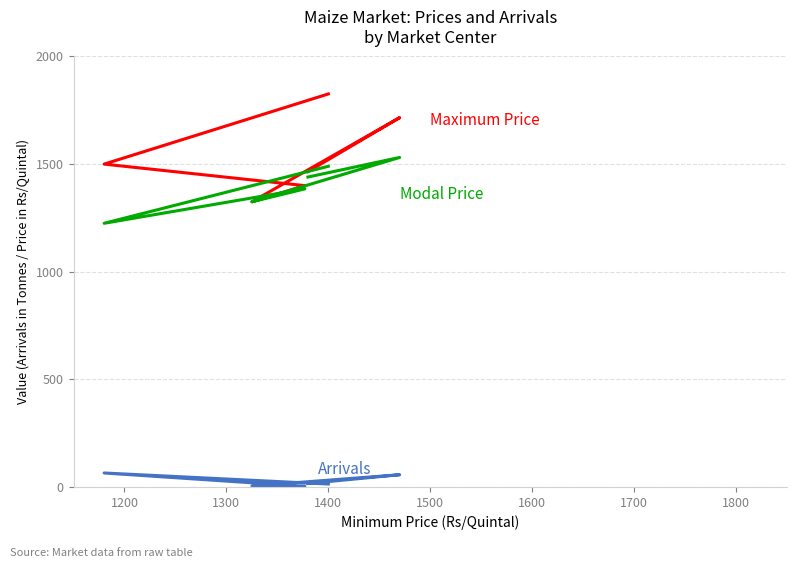

Which series has the widest spread of values?

Maximum Price